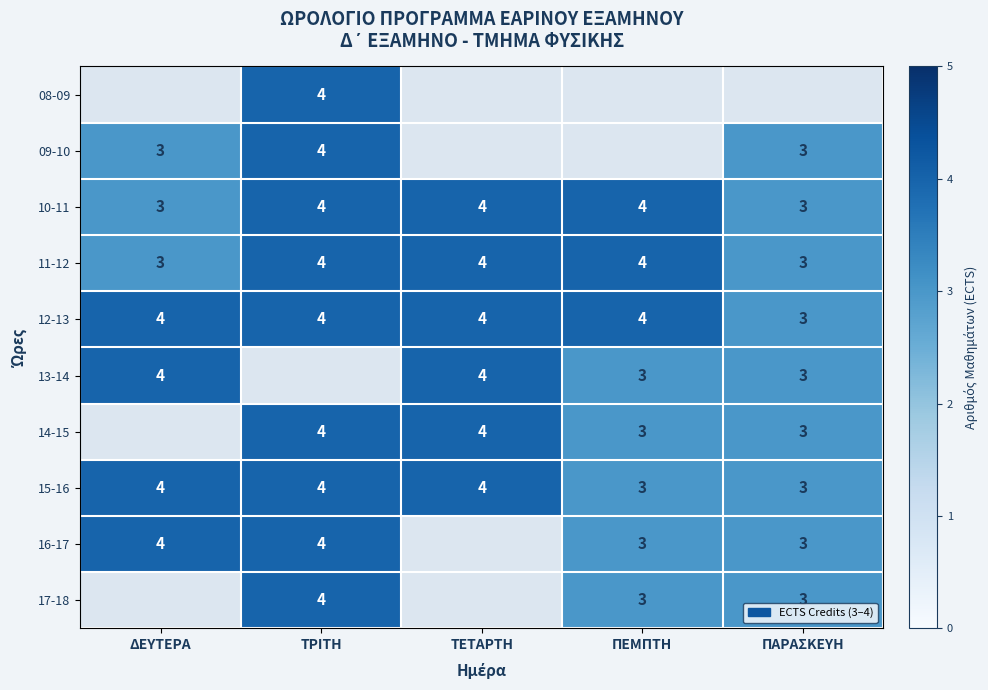

What is the minimum value for 15-16?

3